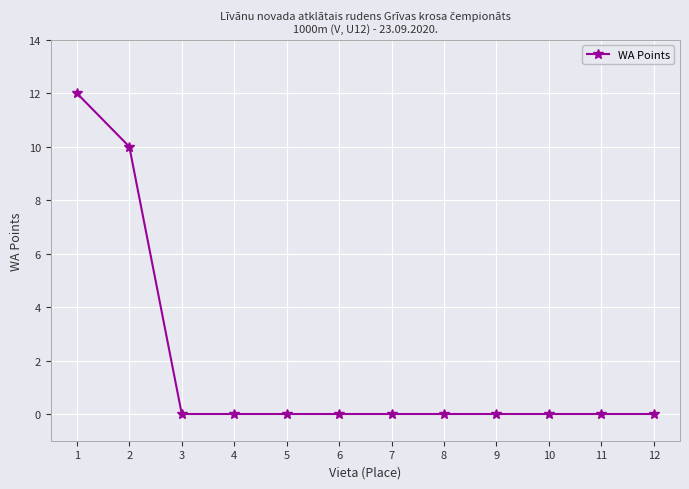

The chart shows a value of -4 at 9. True or false?

False